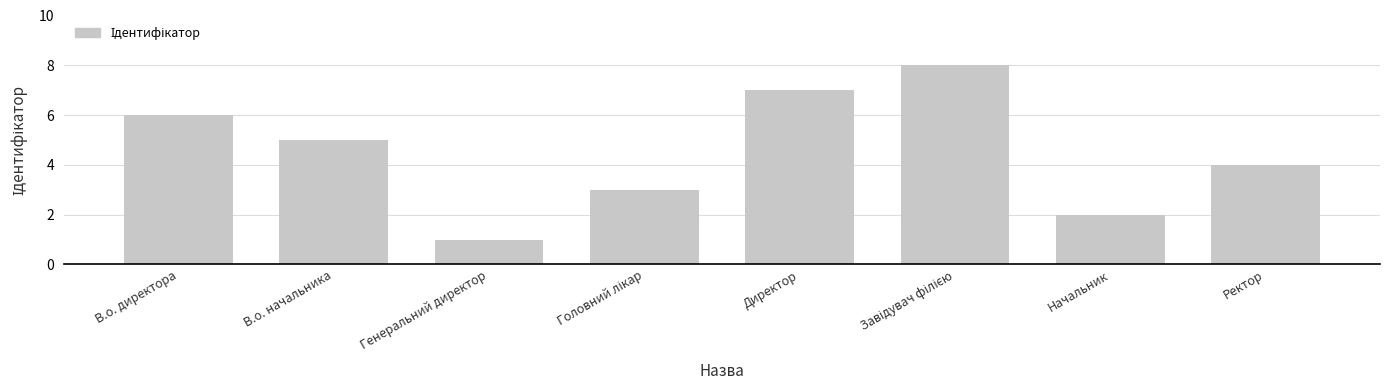

At which category does the chart reach its minimum across all series?

Генеральний директор